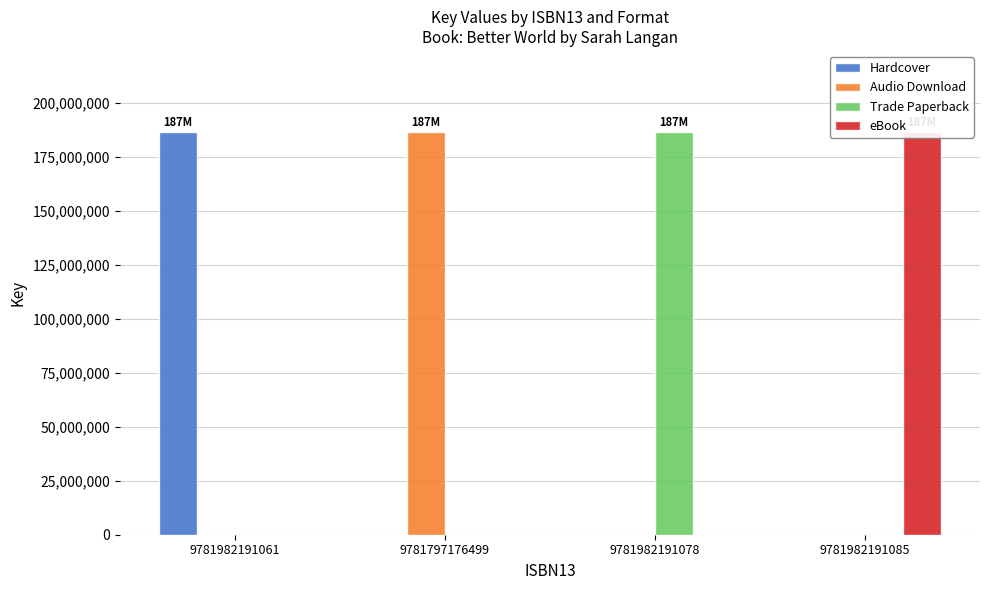

Reading right to left, transcribe all the data shown in this chart.

Hardcover: 0	0	0	186738709
Audio Download: 0	0	186738709	0
Trade Paperback: 0	186738709	0	0
eBook: 186738709	0	0	0